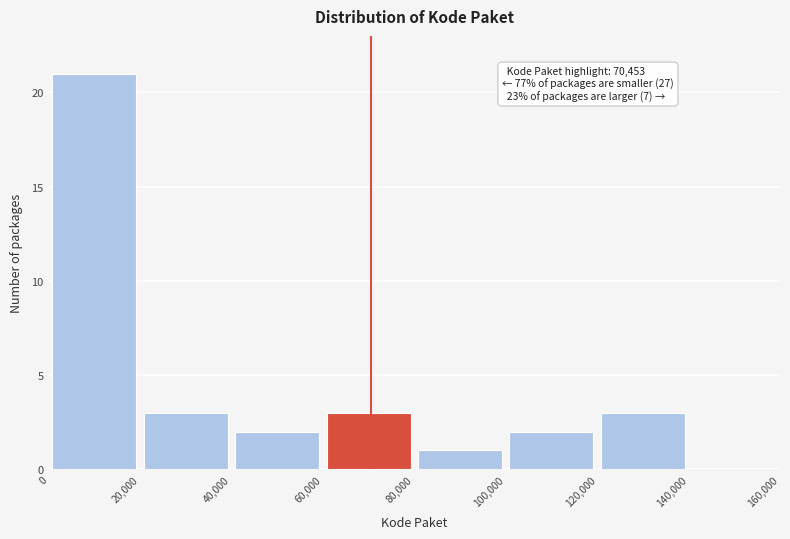

Over which range of the x-axis is the bar tallest?

0 to 20,000